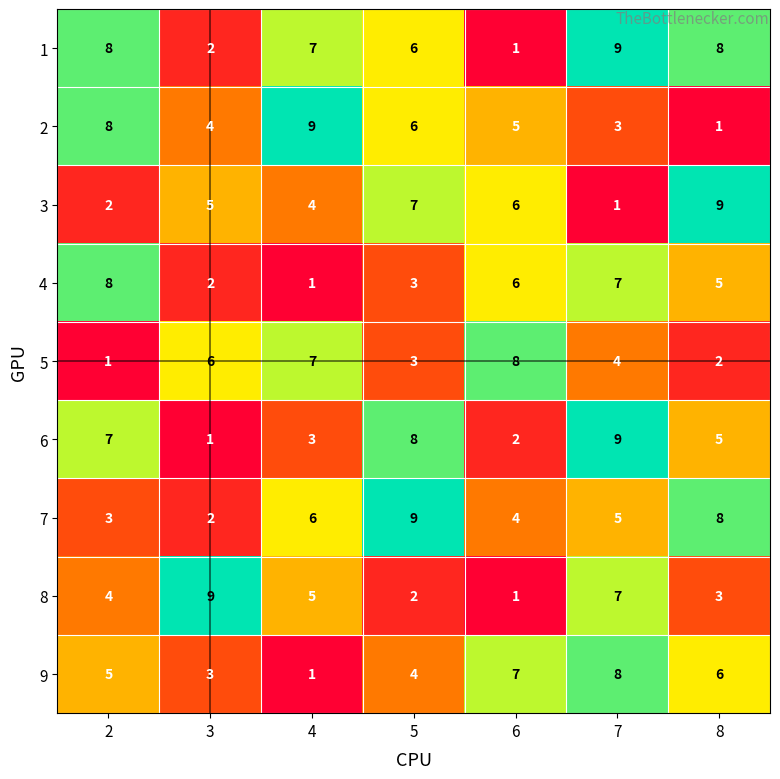

What is the difference between the 8 values at 8 and 7?

4